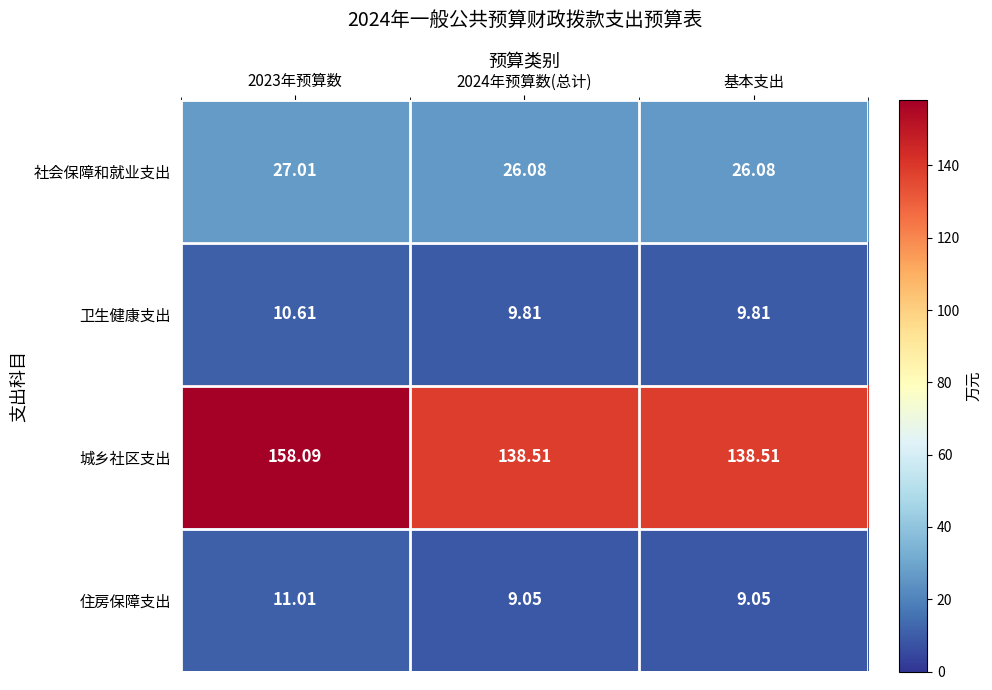

Between 2023年预算数 and 2024年预算数(总计), which series saw the biggest shift?

城乡社区支出